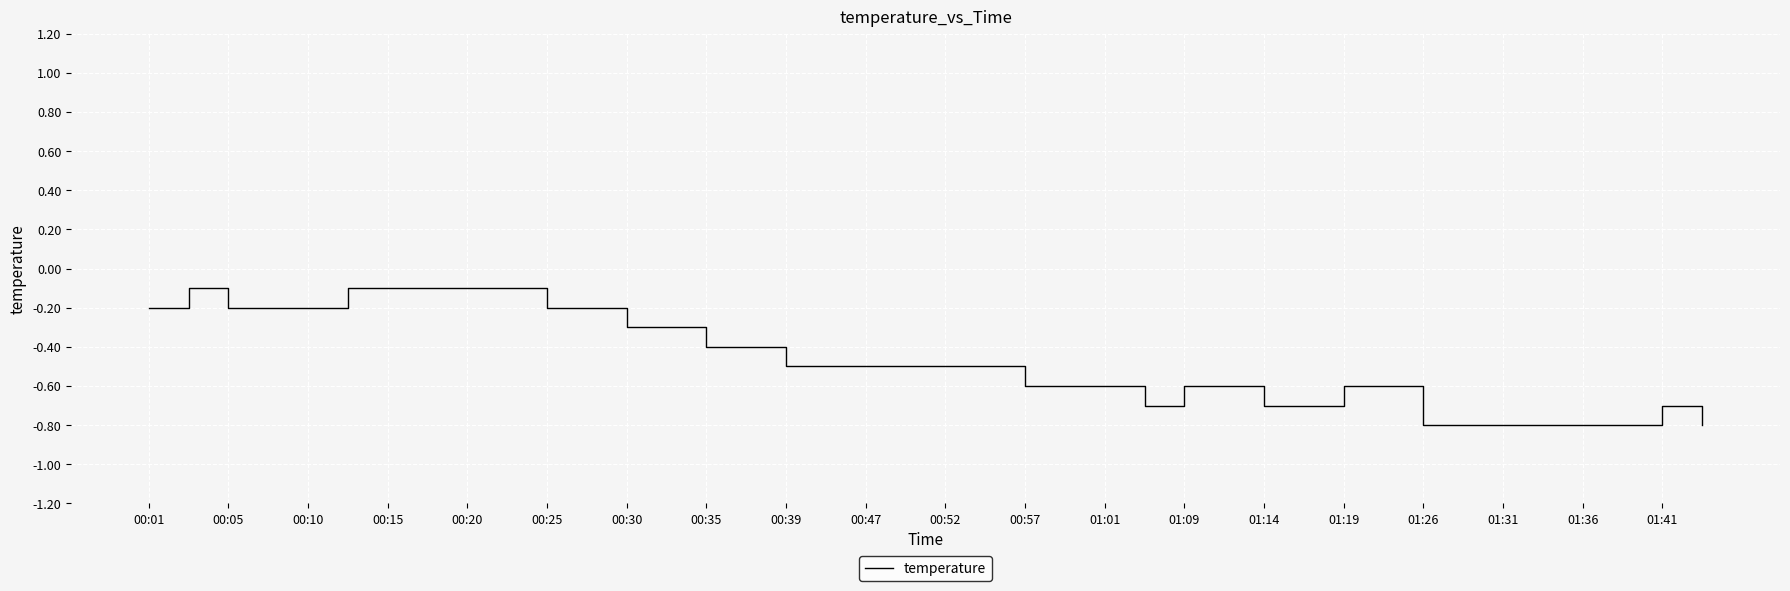

What is the smallest value displayed?

-0.8